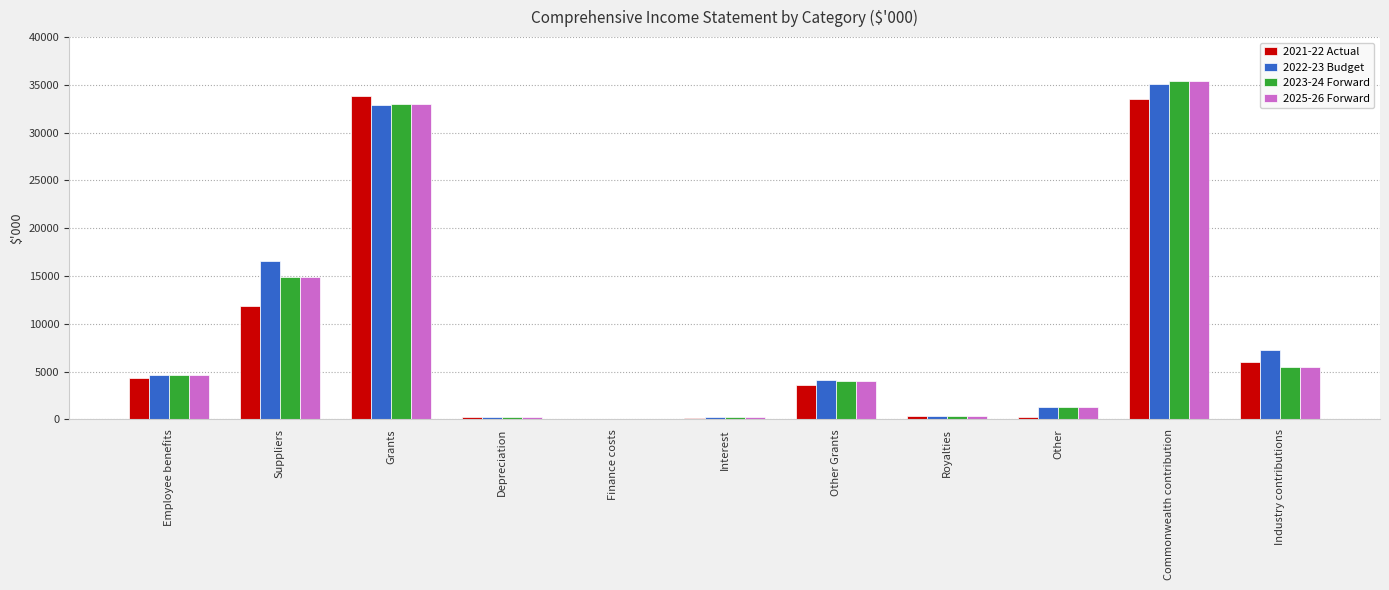

At which category is the sum across all series the highest?

Commonwealth contribution